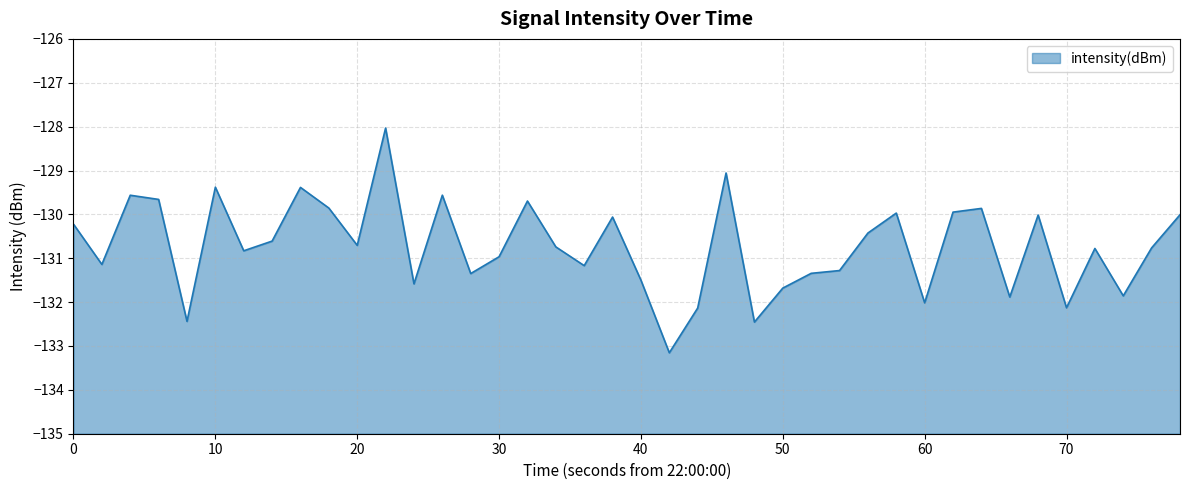

What is the maximum value shown in the chart?

-128.0